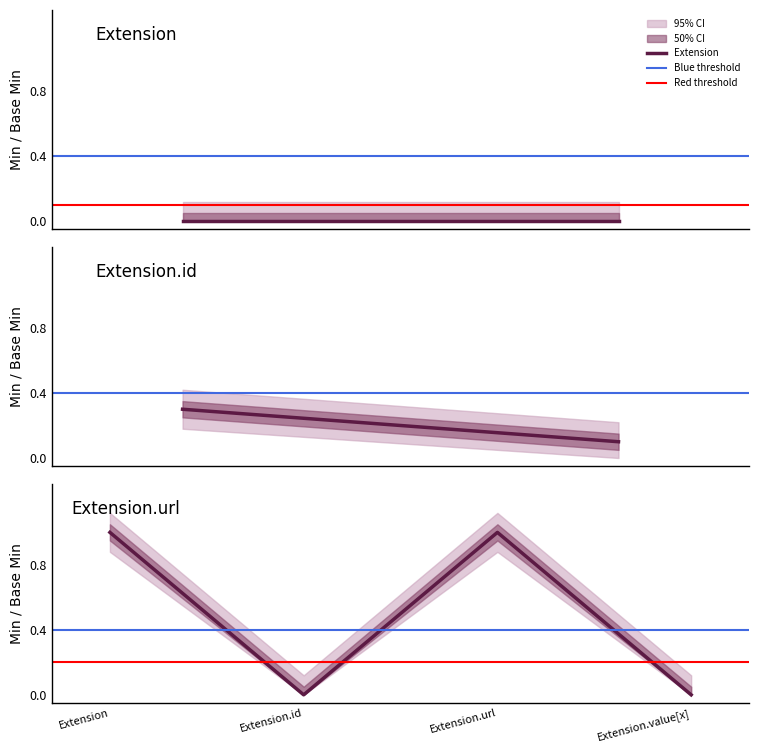

True or false: Base Min and Extension cross at least once.

False